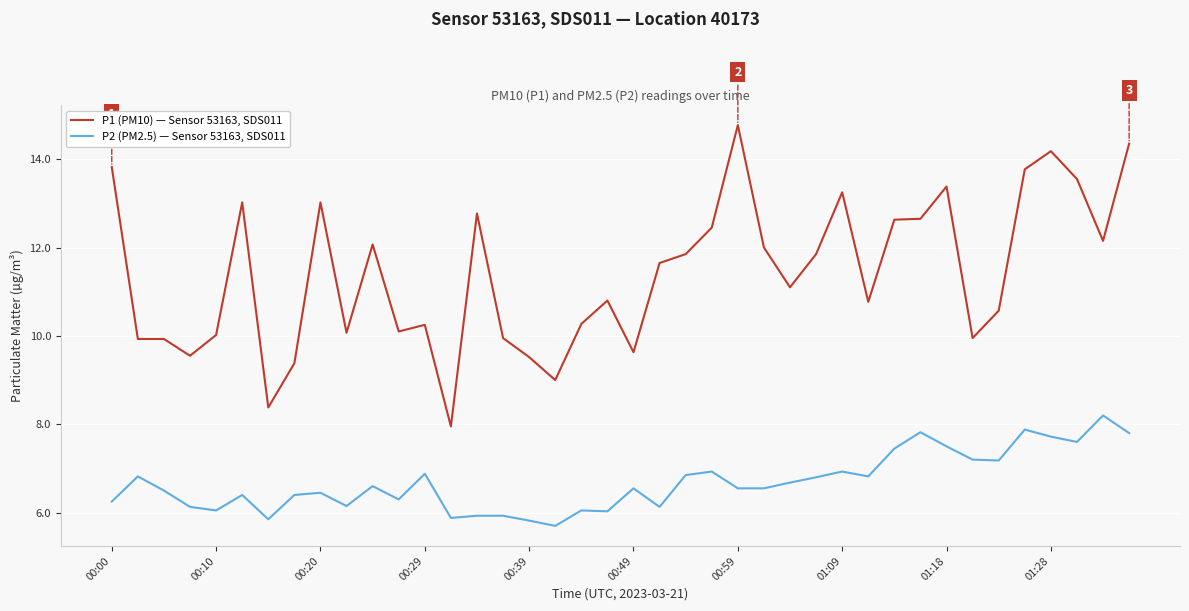

Rank the series by their maximum value, from highest to lowest.

P1 (PM10) — Sensor 53163, SDS011, P2 (PM2.5) — Sensor 53163, SDS011